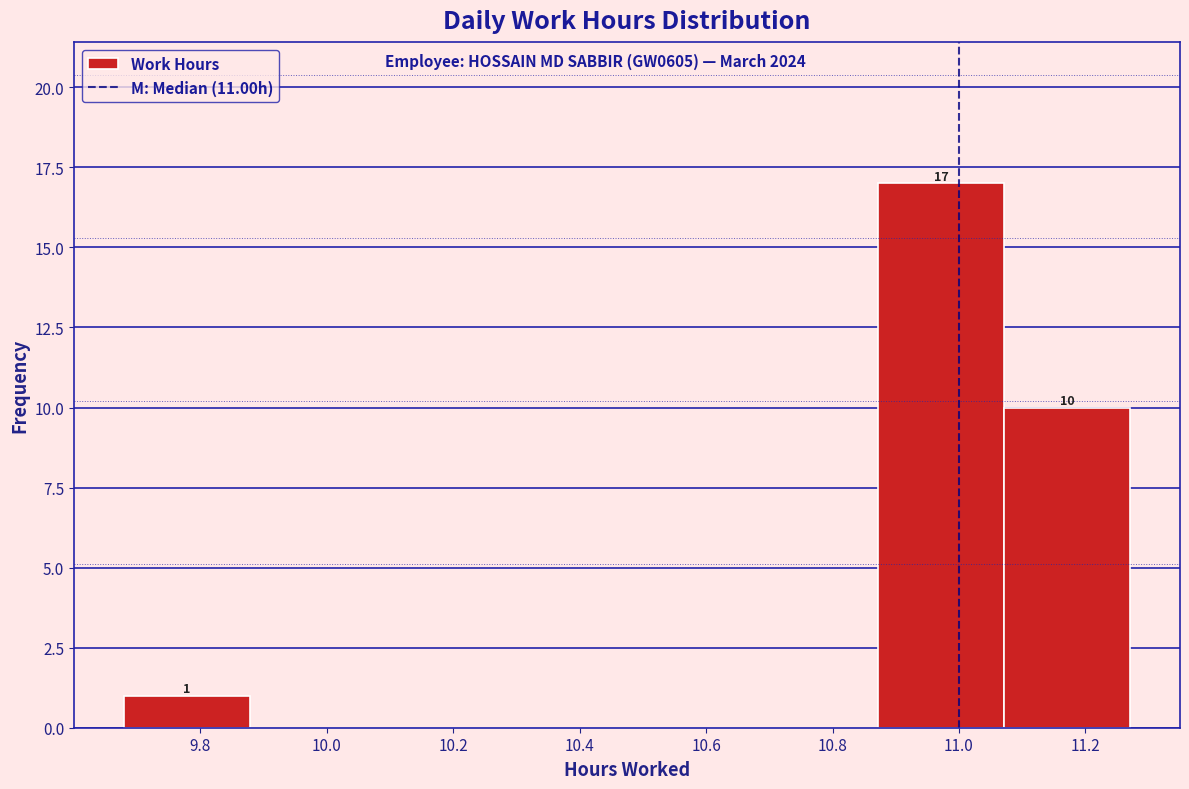

Which range on the x-axis has the tallest bar?

10.88 to 11.08